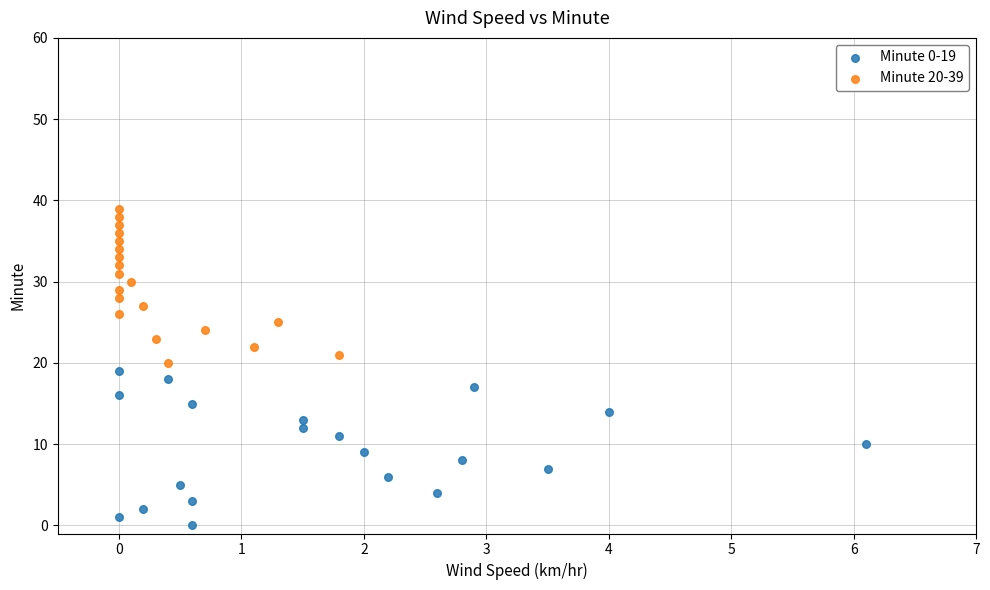

Which series reaches the minimum Y coordinate?

Minute 0-19